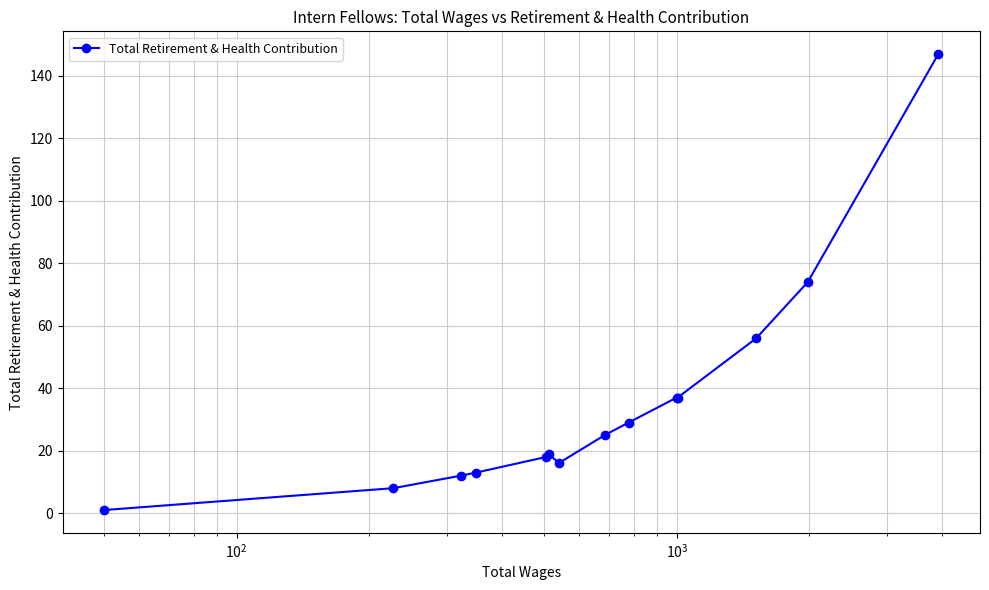

What is the greatest value displayed?

147